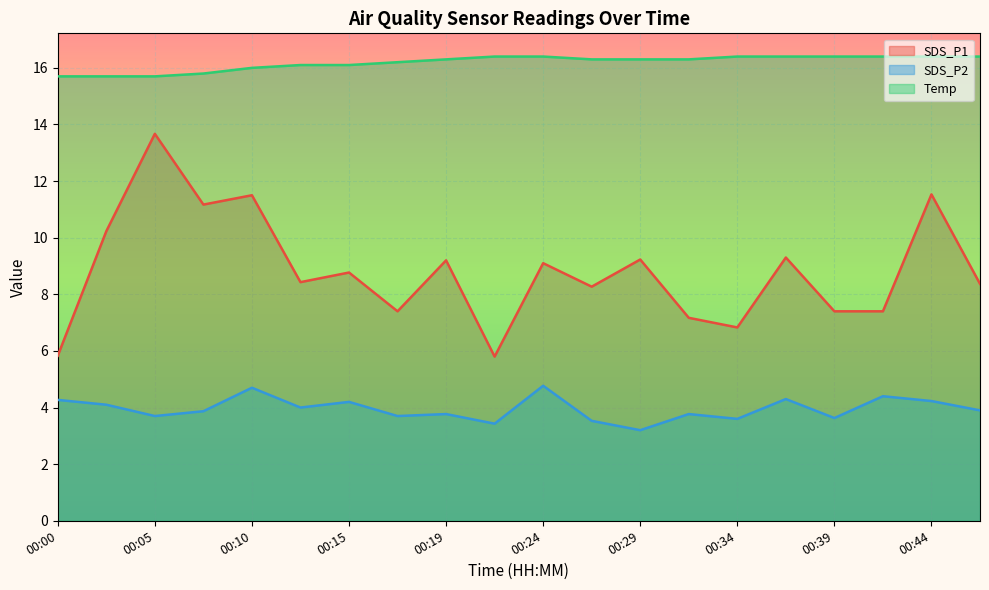

Rank the categories by Temp value from lowest to highest.

00:00, 00:02, 00:05, 00:07, 00:10, 00:12, 00:15, 00:17, 00:19, 00:27, 00:29, 00:32, 00:22, 00:24, 00:34, 00:36, 00:39, 00:41, 00:44, 00:46